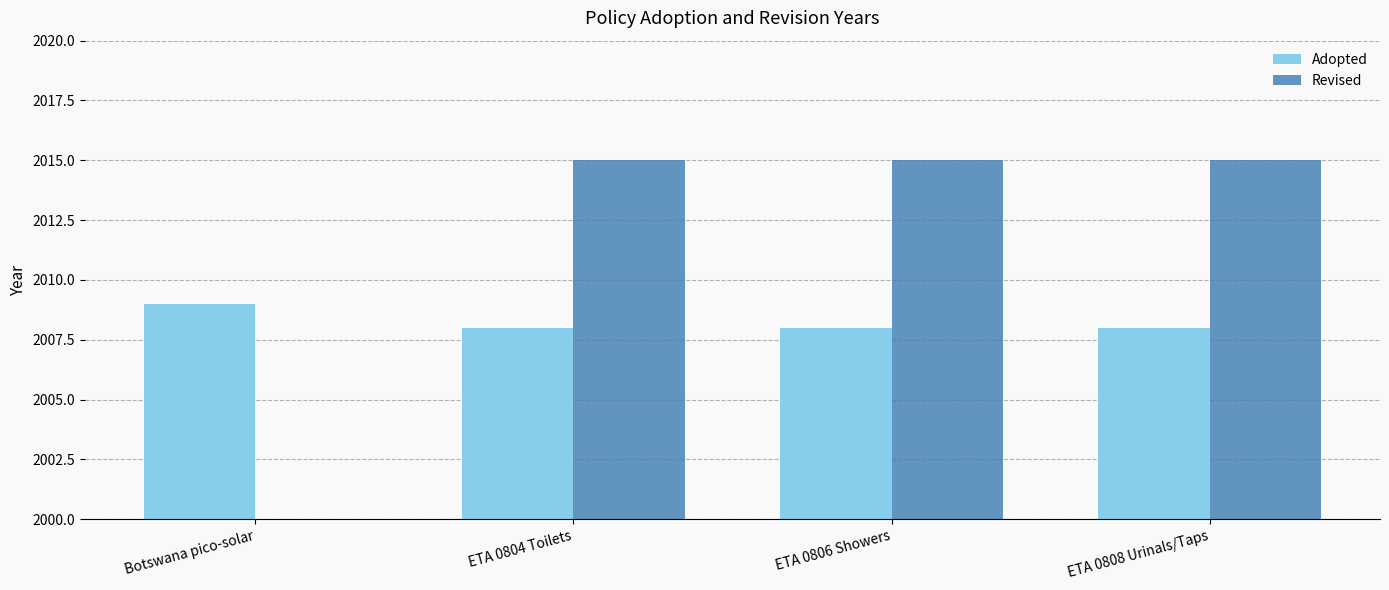

Is it true that Adopted equals 3033 at ETA 0808 Urinals/Taps?

False